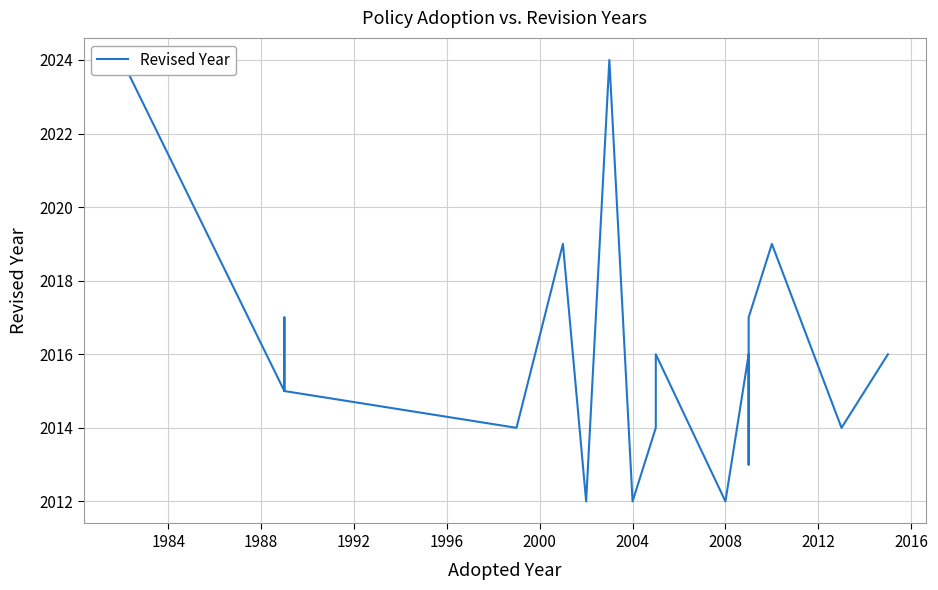

What is the smallest value displayed?

2012